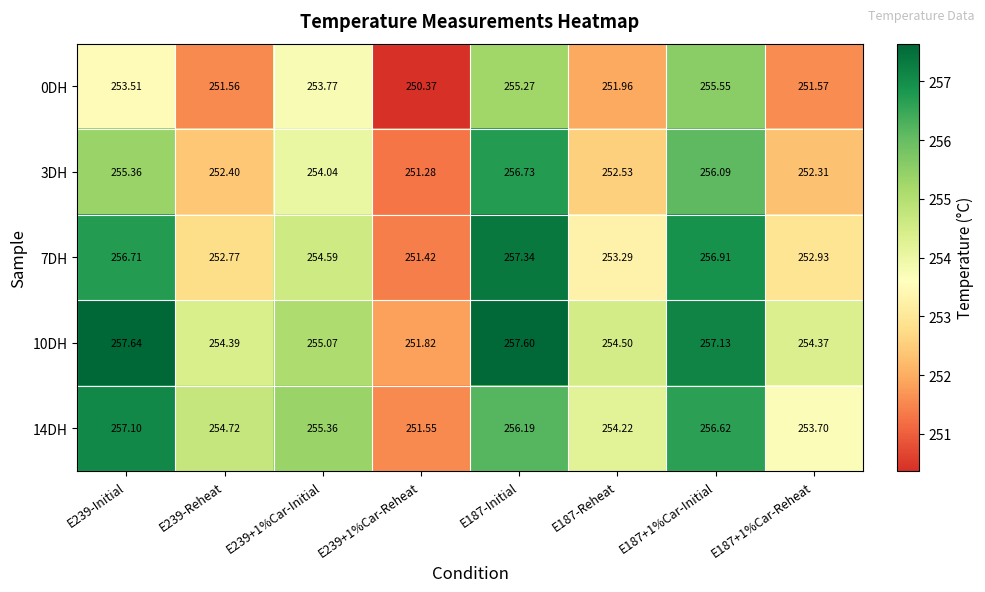

Is the value of 7DH at E187-Reheat greater than the value of 10DH at E187-Initial?

No